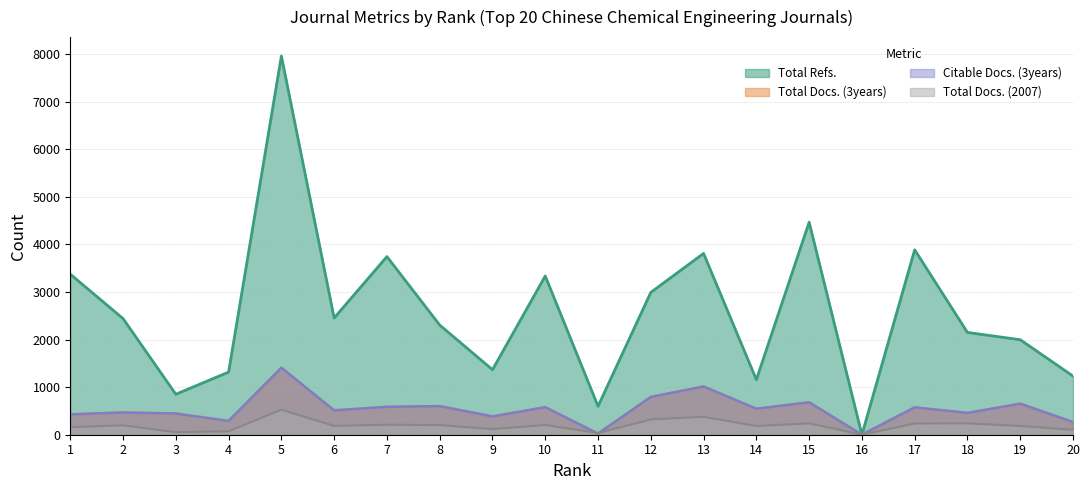

How many interior local peaks does the Total Refs. series have?

6